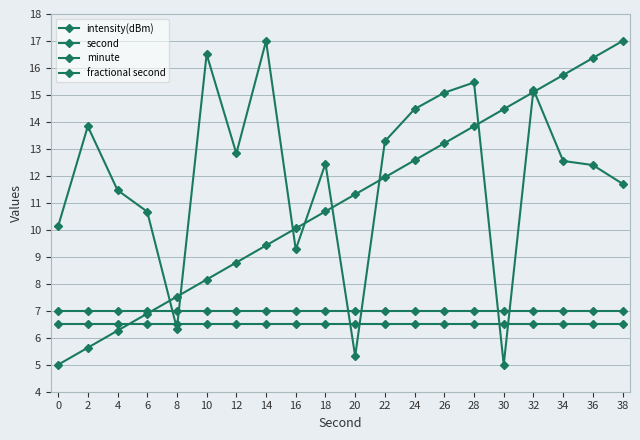

How many intersections are there between second and fractional second?

1